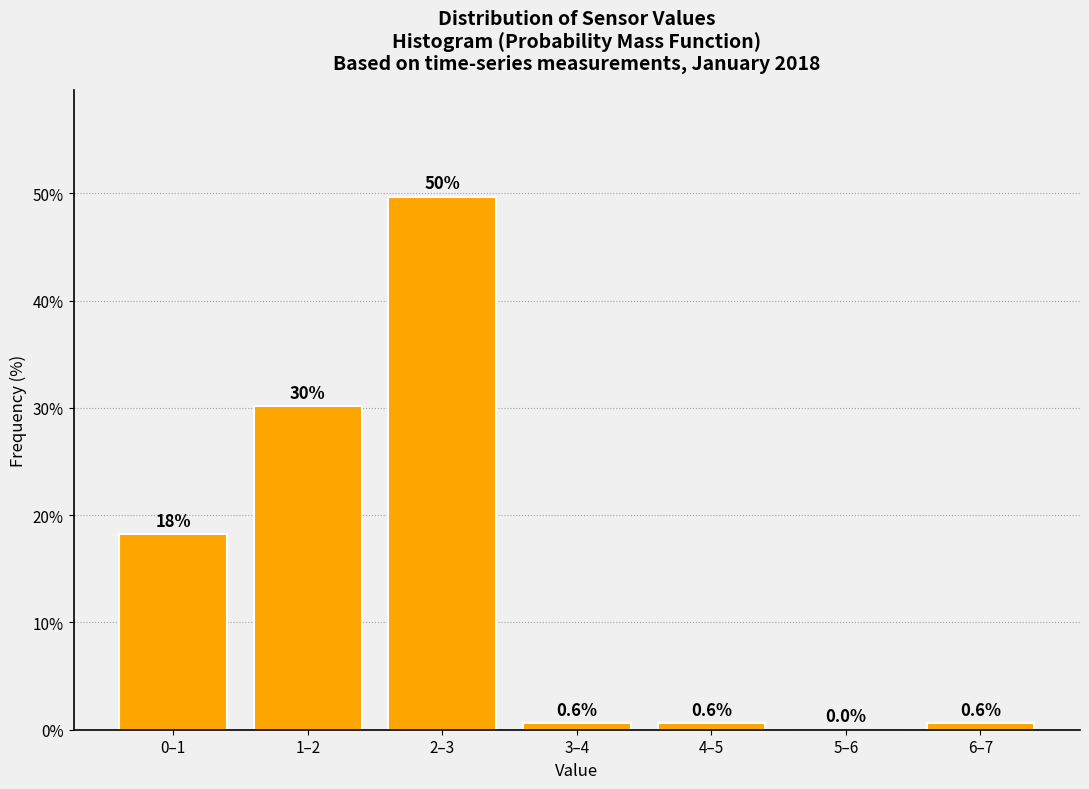

Reading left to right, transcribe all the data shown in this chart.

0–1=18.2	1–2=30.2	2–3=49.7	3–4=0.6	4–5=0.6	5–6=0.0	6–7=0.6